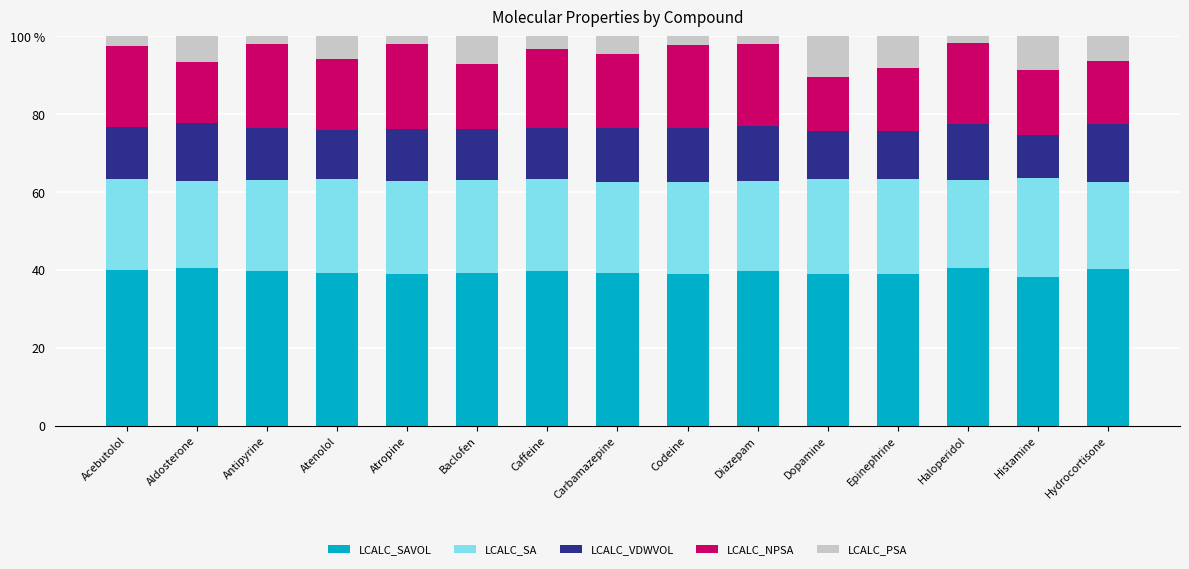

At which category is the sum across all series the highest?

Atropine